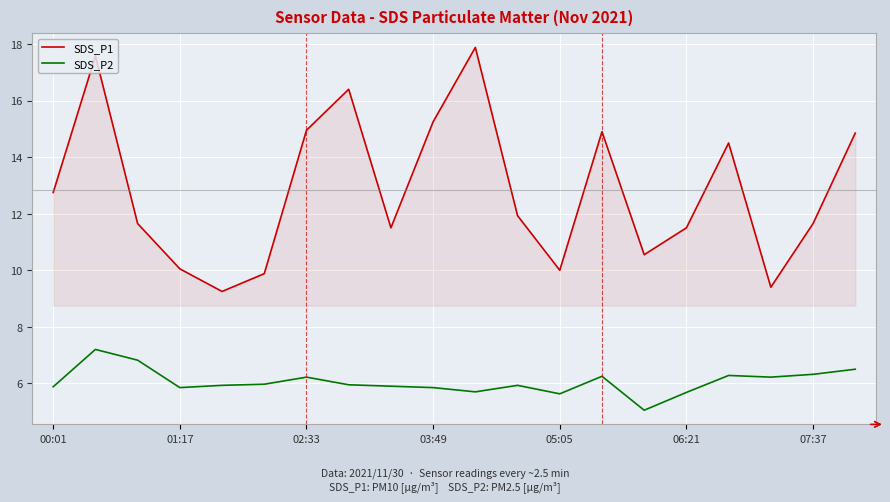

True or false: SDS_P2 has more than 1 interior local peaks.

True